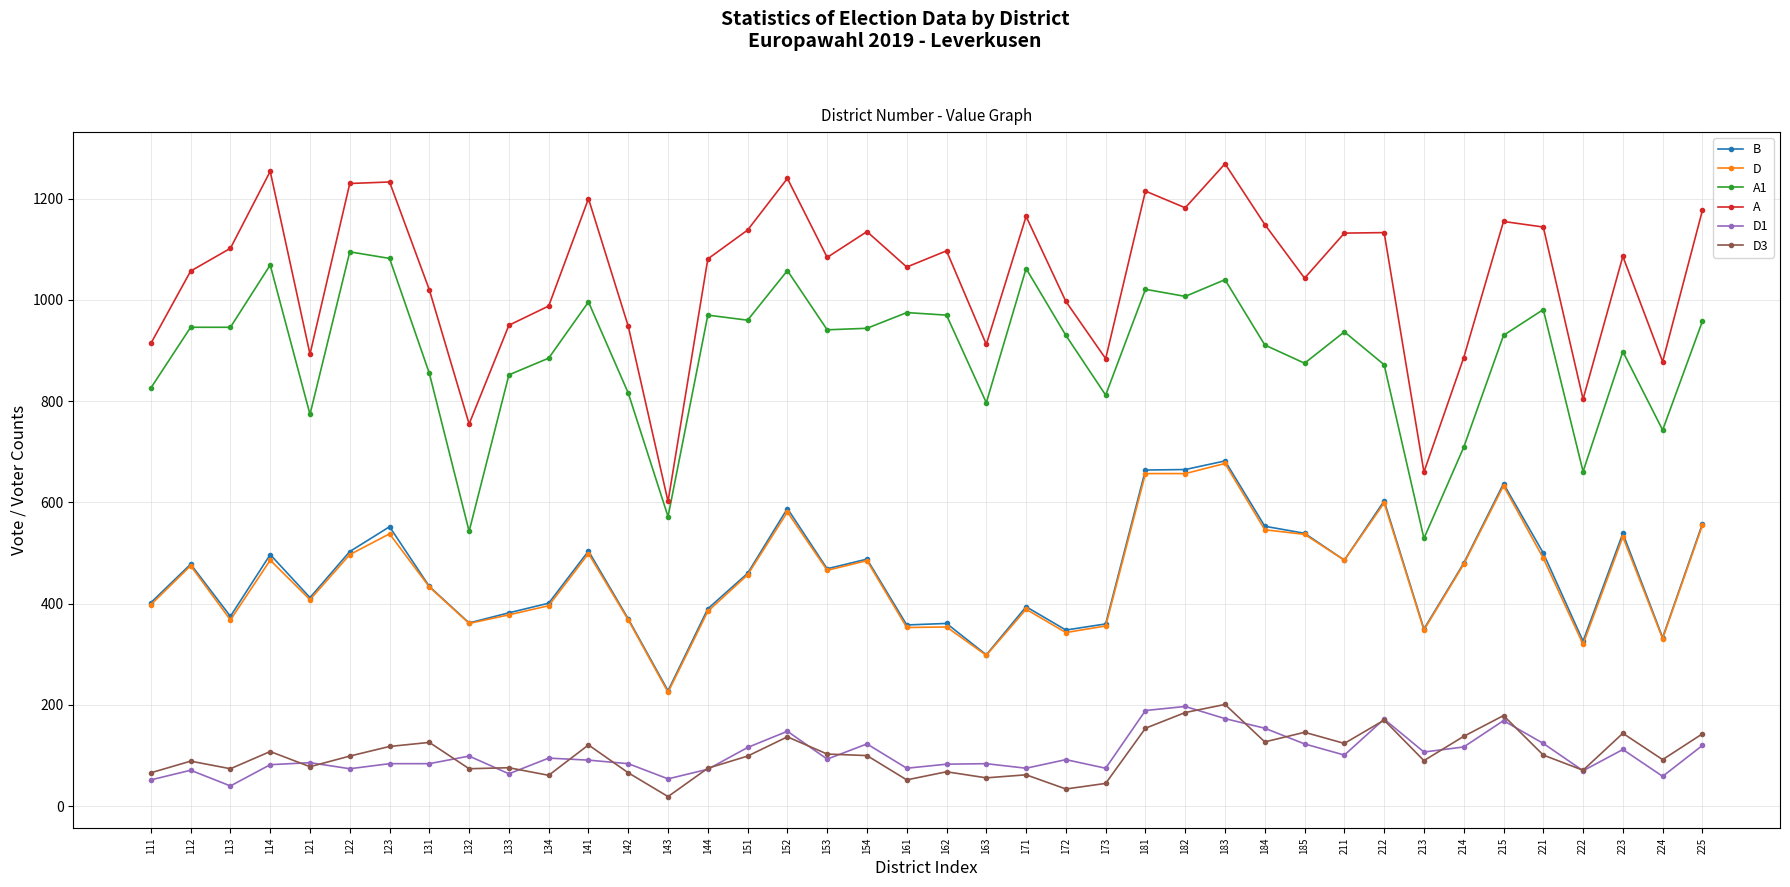

What is the value of the A point at the 35th from the left?

1155